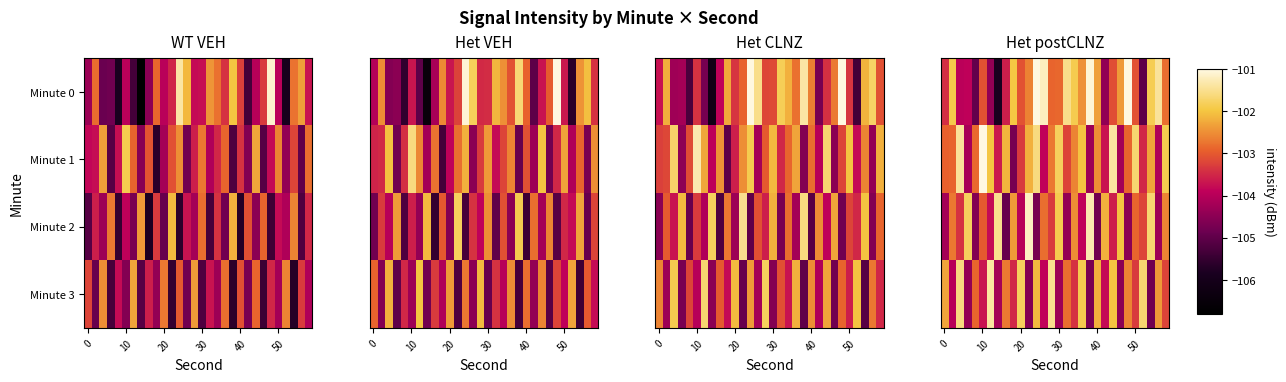

What is the maximum value shown in the chart?

-100.2